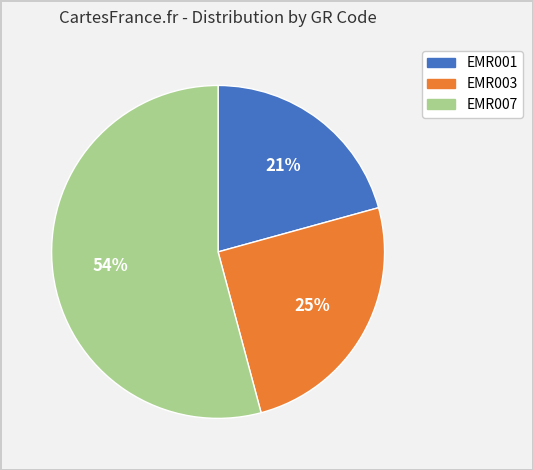

To the nearest percent, what is the difference between the EMR007 and EMR003 slice percentages?

29%